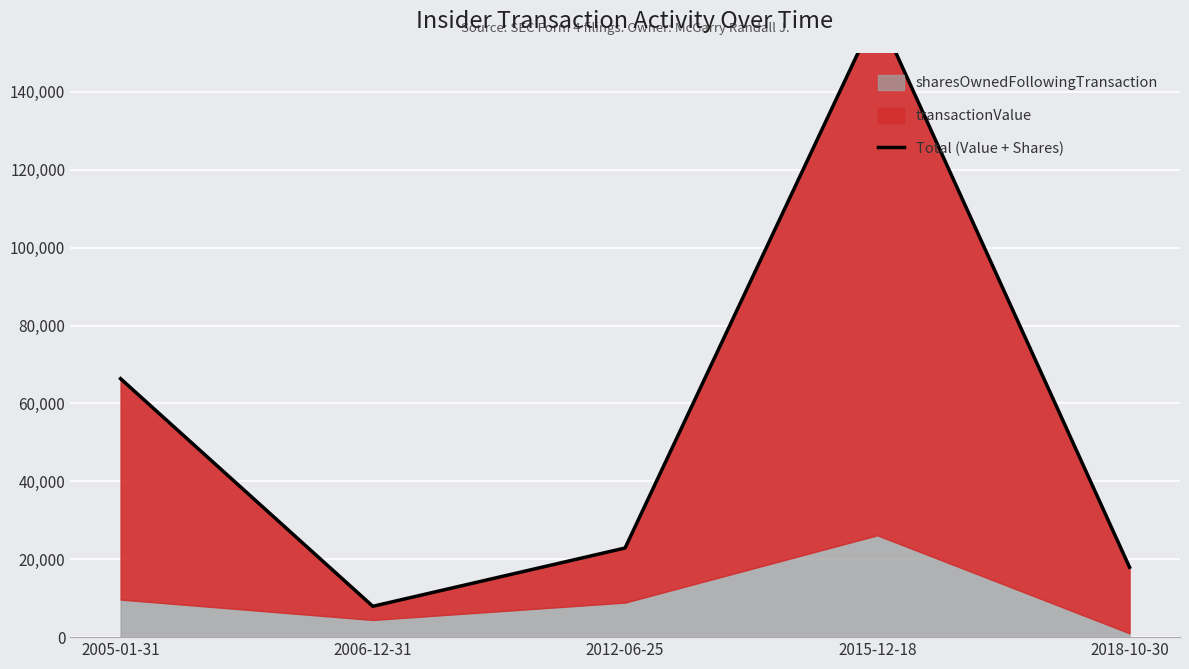

What is the average value?

55139